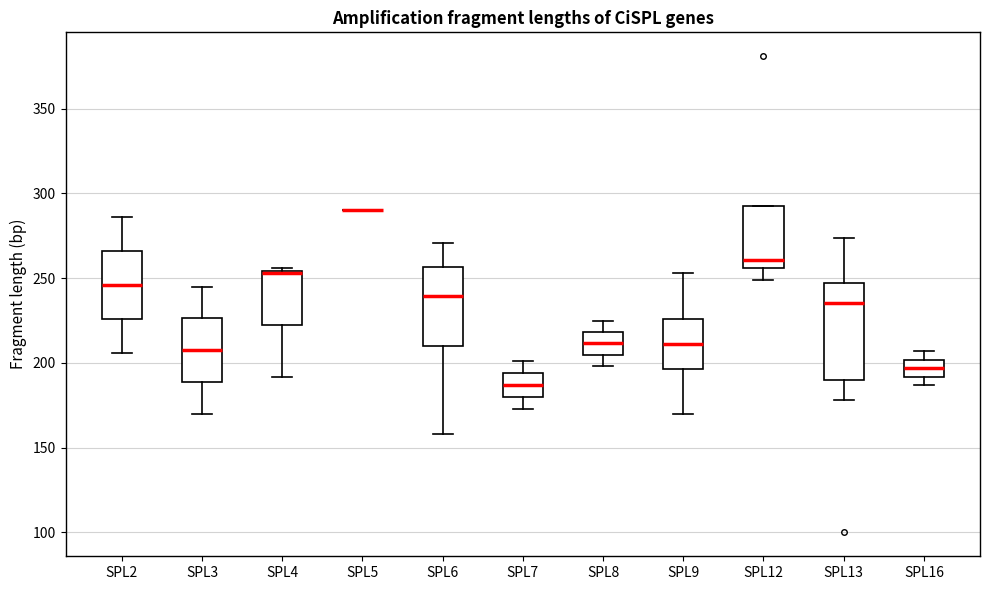

Reading left to right, transcribe this box plot: for each box, give where its median line is, the range the box spans, and where its two whiskers end, as read against the y-axis. The values are not printed on the chart, so give them approximately, as read against the axis.

SPL2: median 245, box 225 to 265, whiskers 205 to 285
SPL3: median 210, box 190 to 225, whiskers 170 to 245
SPL4: median 255, box 225 to 255, whiskers 190 to 255
SPL5: box collapsed to a line at 290, whiskers 290 to 290
SPL6: median 240, box 210 to 255, whiskers 160 to 270
SPL7: median 185, box 180 to 195, whiskers 175 to 200
SPL8: median 210, box 205 to 220, whiskers 200 to 225
SPL9: median 210, box 195 to 225, whiskers 170 to 255
SPL12: median 260, box 255 to 295, whiskers 250 to 295
SPL13: median 235, box 190 to 245, whiskers 180 to 275
SPL16: median 195, box 190 to 200, whiskers 185 to 205